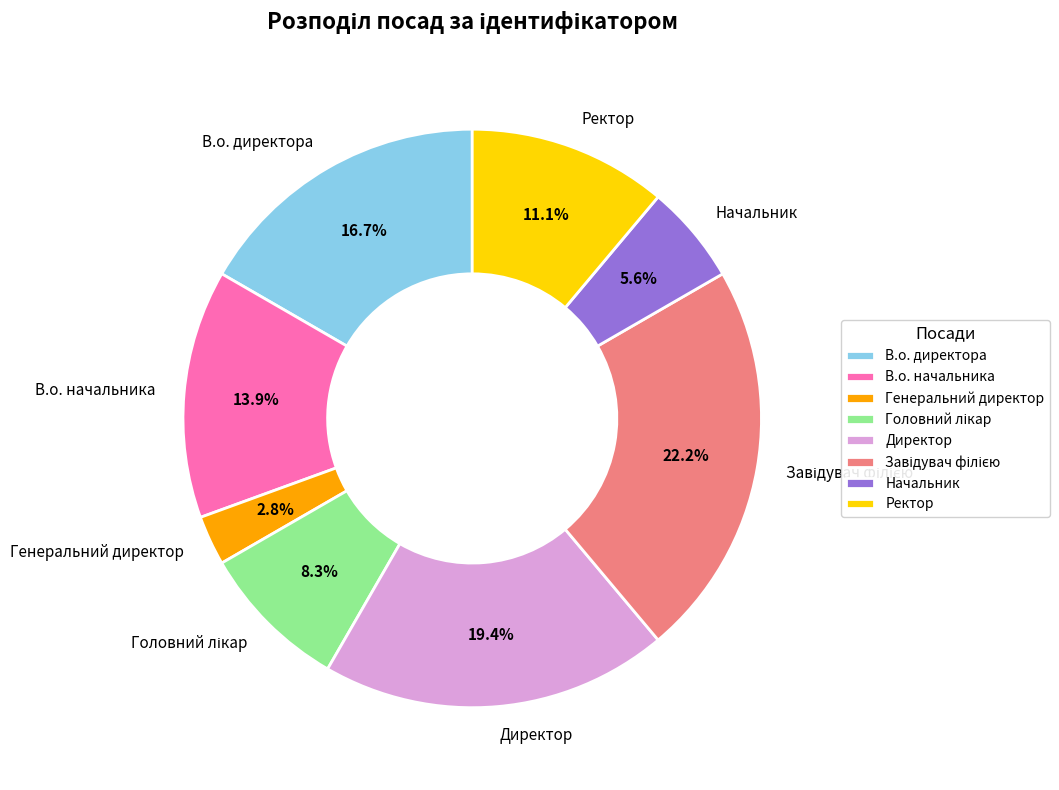

Is it true that Начальник is 6% of the pie?

True